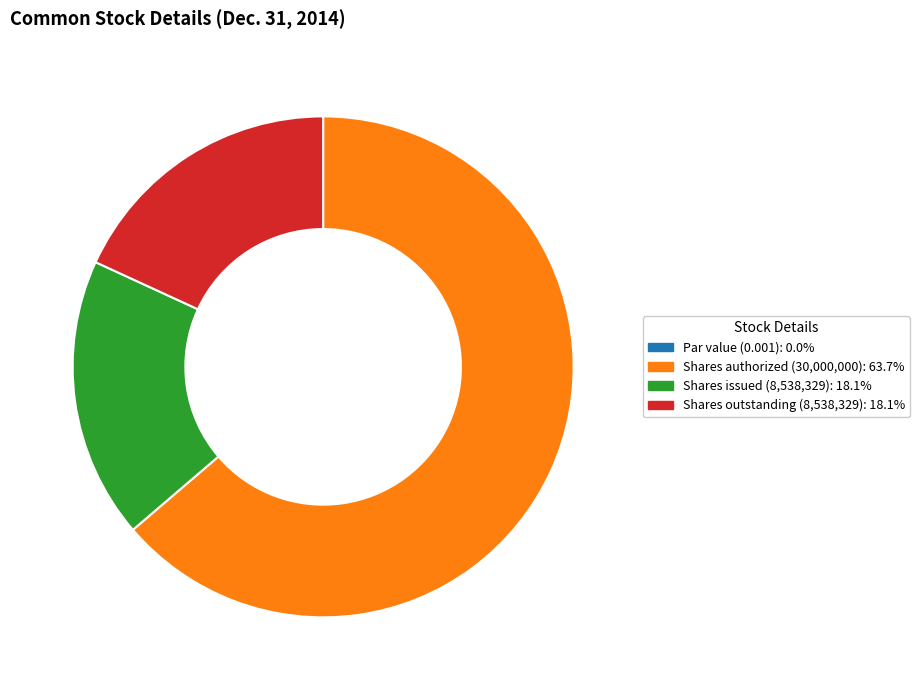

Is there a majority slice in this chart?

Yes